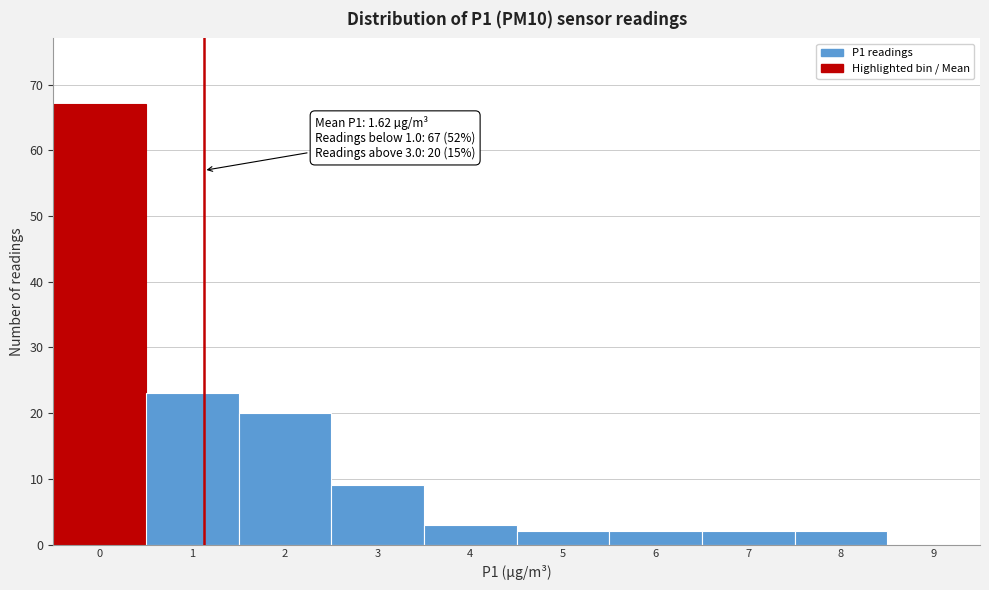

Reading right to left, what are all the values shown in this chart?

9=0	8=2	7=2	6=2	5=2	4=3	3=9	2=20	1=23	0=67